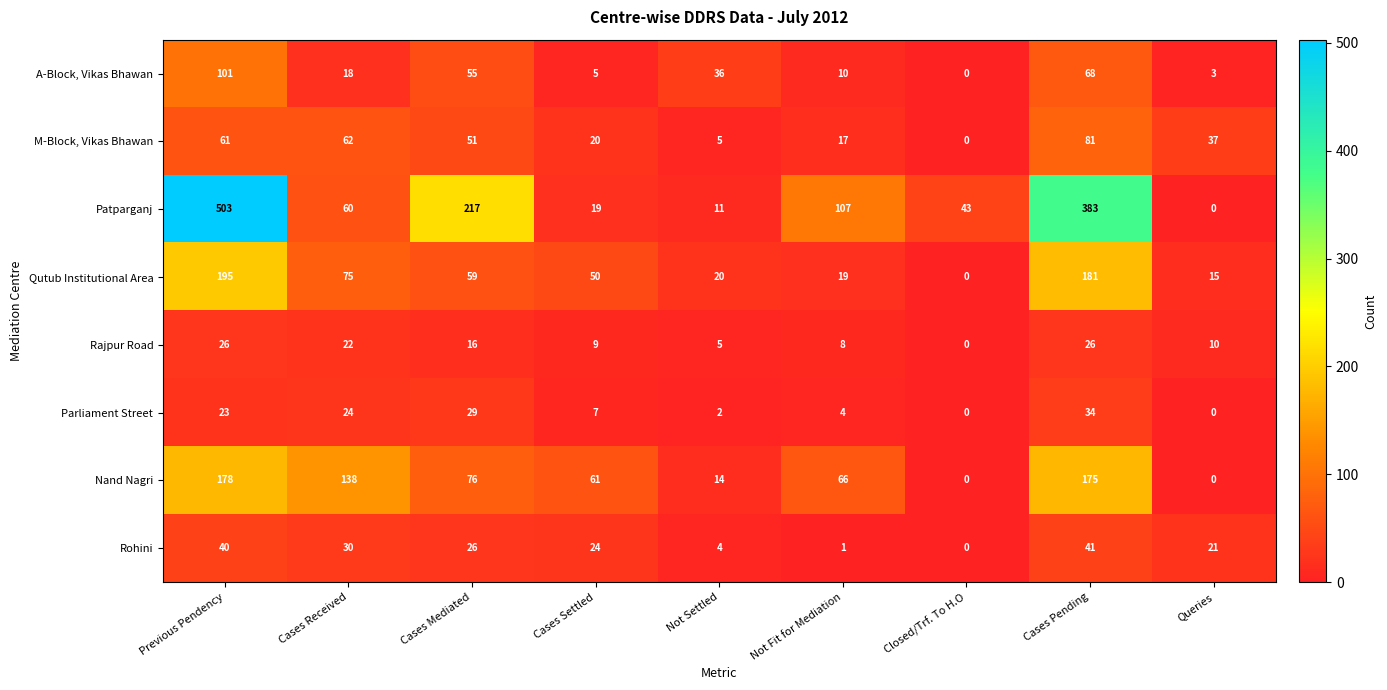

At which category is the sum across all series the highest?

Previous Pendency